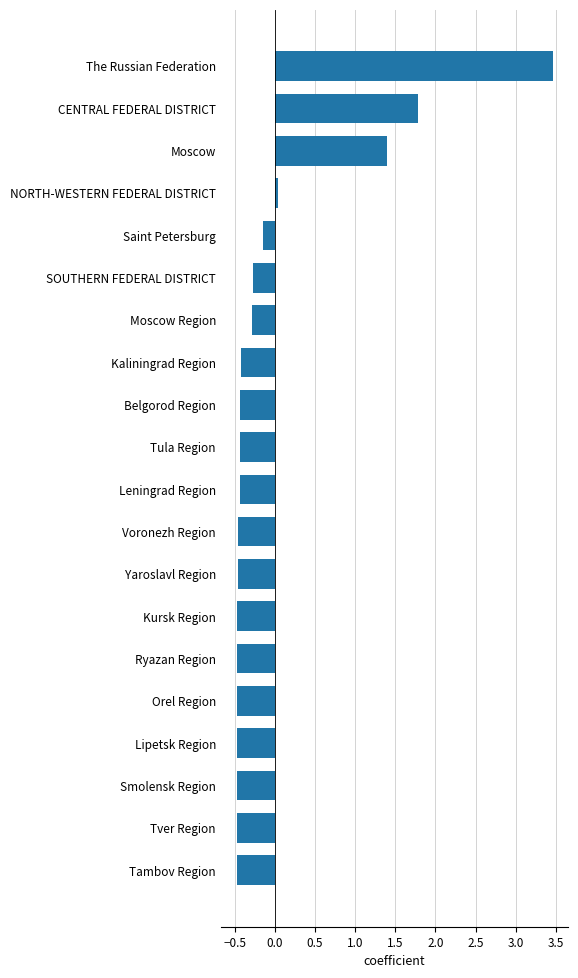

What is the difference between the second highest and minimum values?

2.3